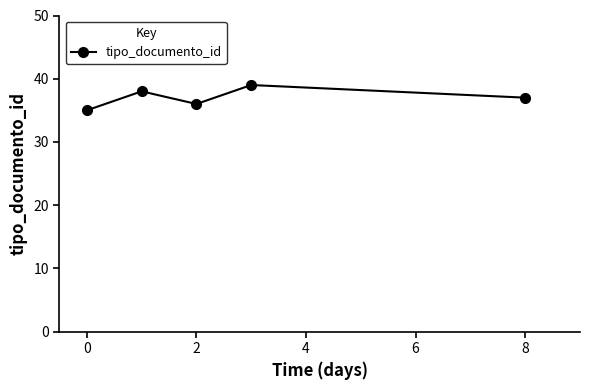

Does the chart display data point markers on the line(s)?

Yes